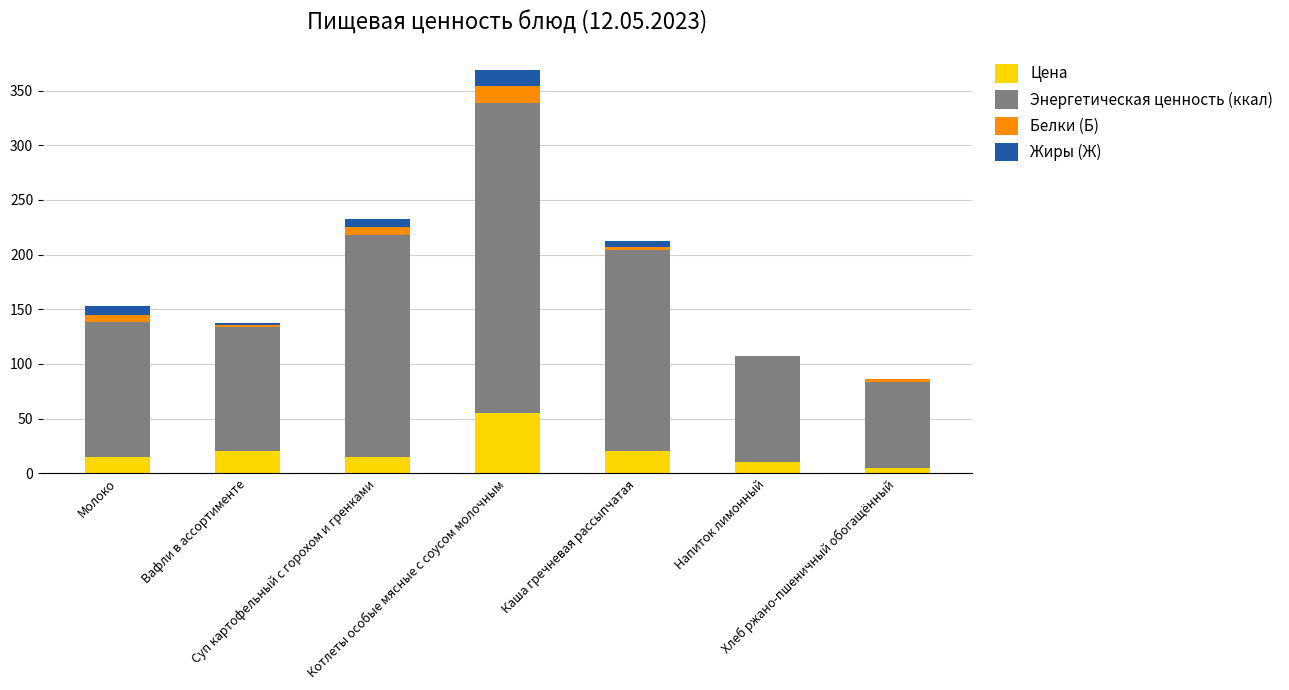

What is the highest value of the Цена series?

55.0